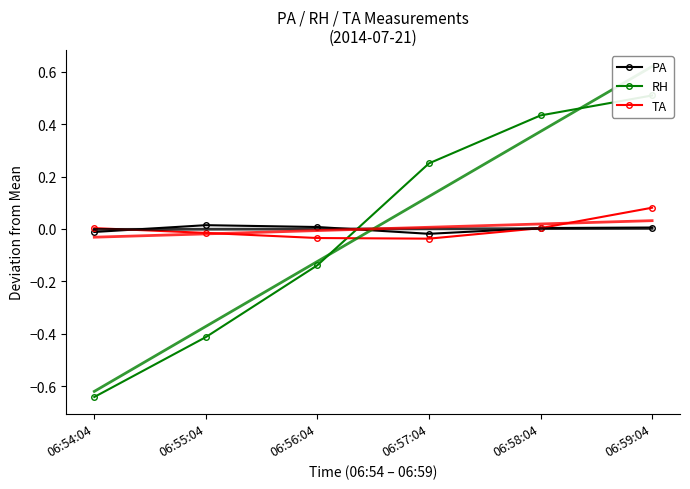

At which category is the sum across all series the highest?

06:59:04